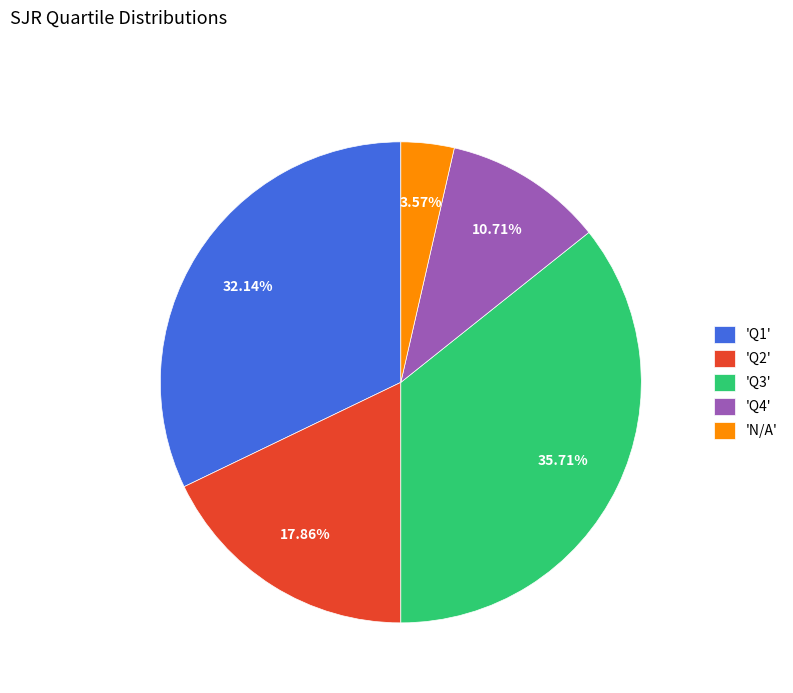

How many slices are in this pie chart?

5